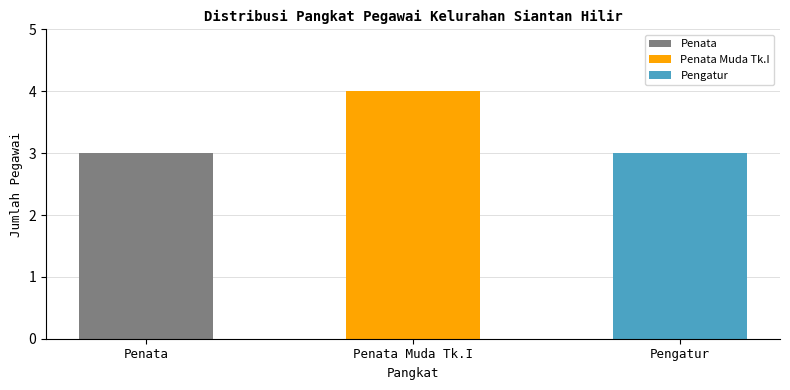

Does the chart contain any negative values?

No